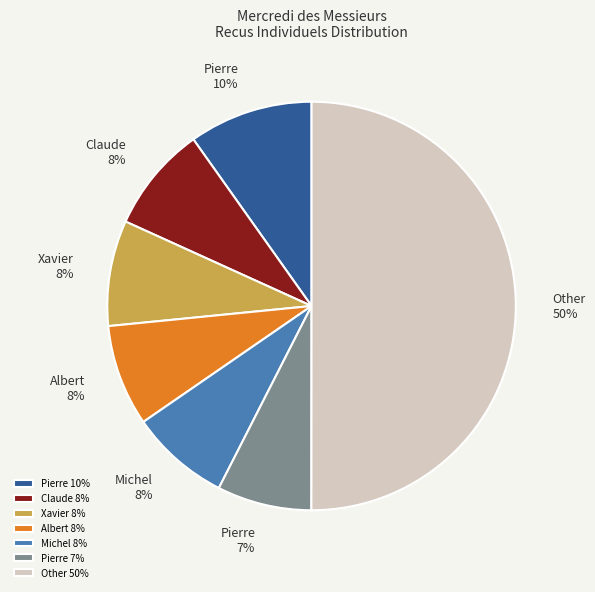

Which slice is the largest?

Other 50%